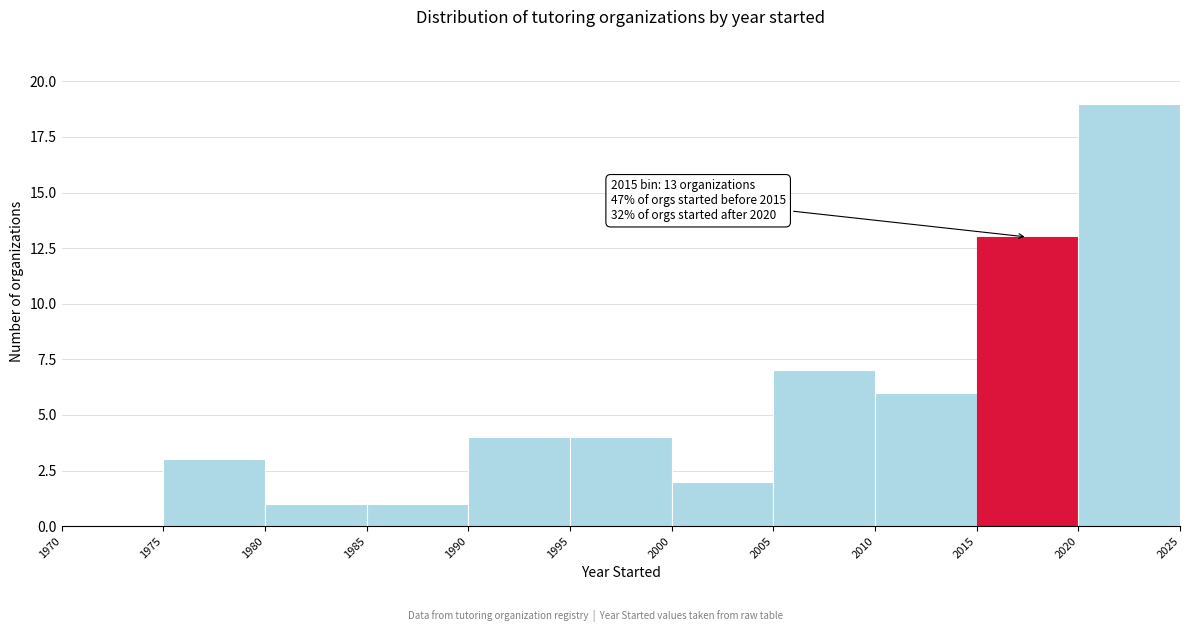

Which range on the x-axis has the tallest bar?

2020 to 2025